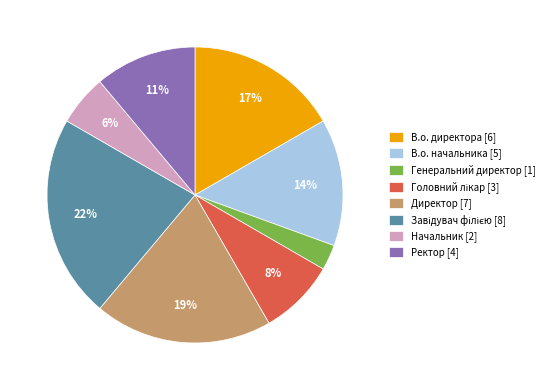

Is there any slice that represents more than half of the pie?

No